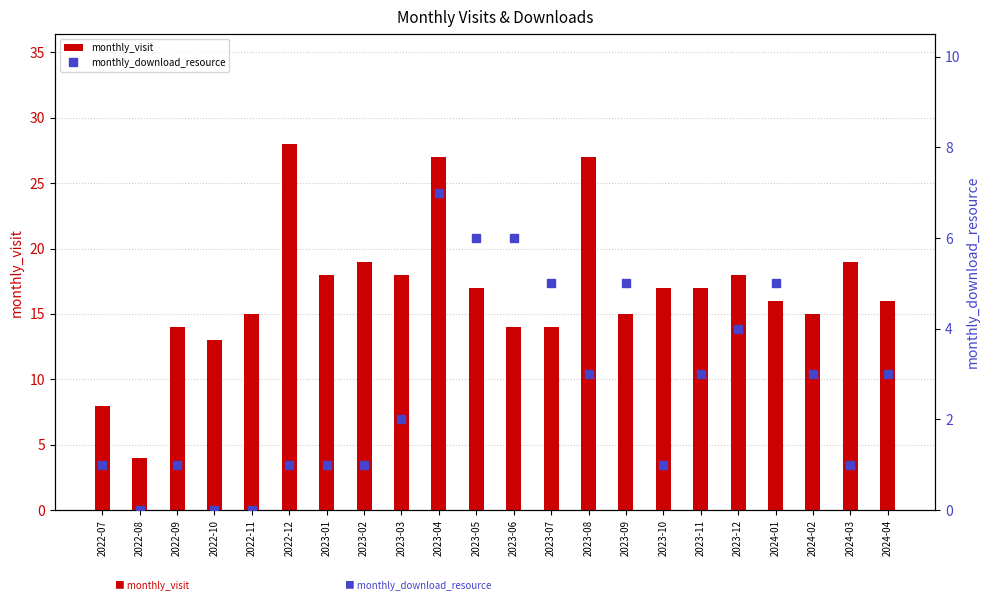

At how many categories does at least one series exceed 22?

3